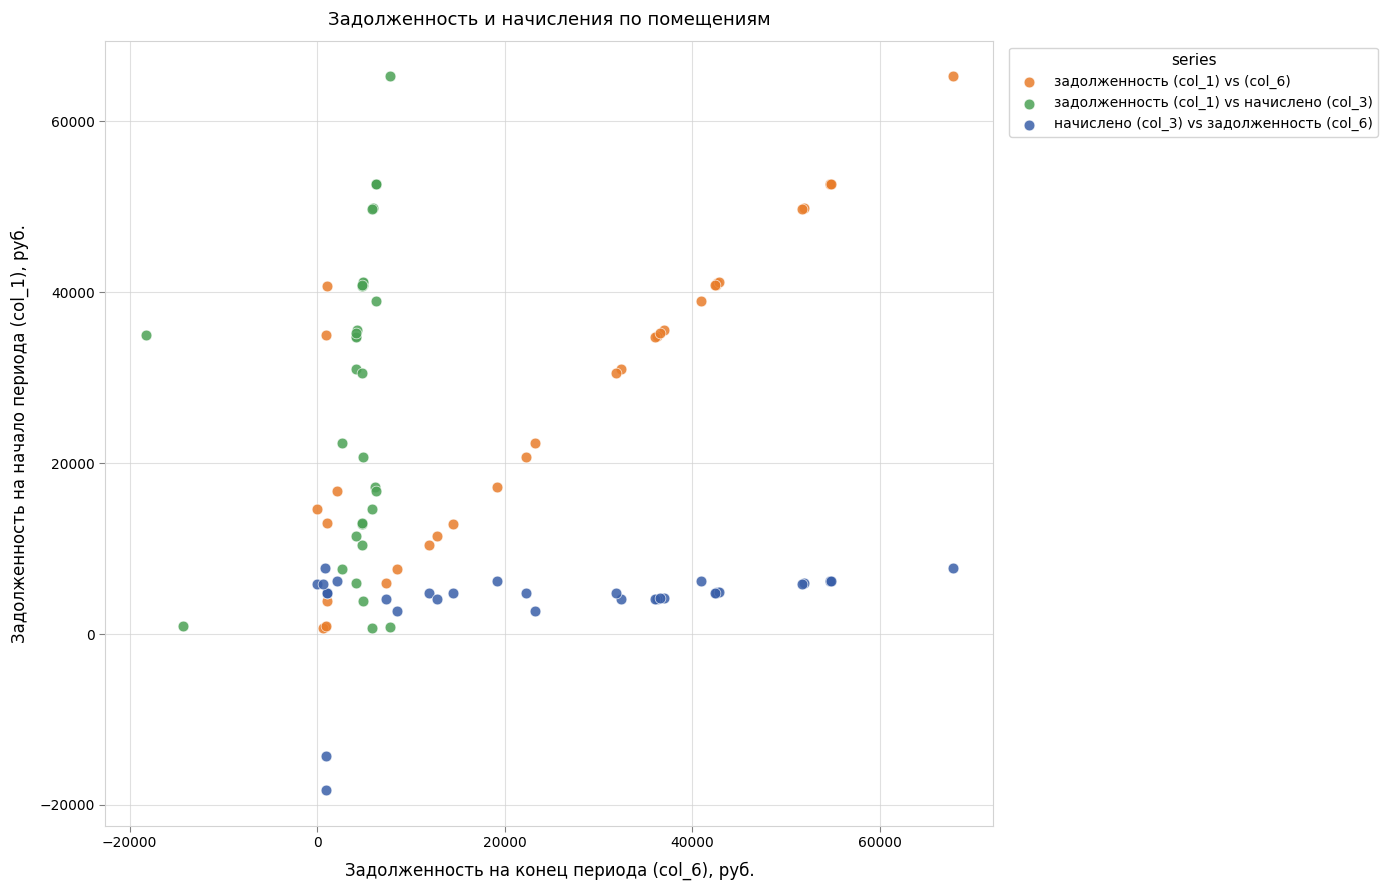

Which series reaches the minimum Y coordinate?

начислено (col_3) vs задолженность (col_6)